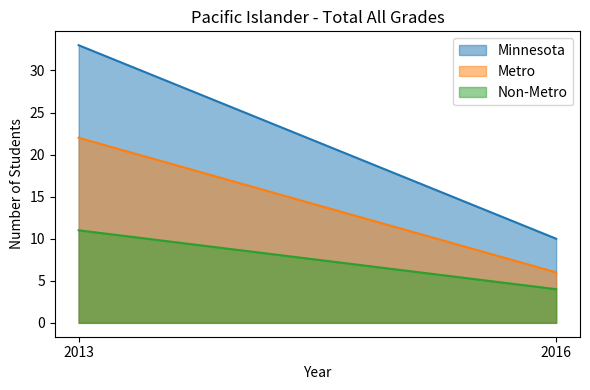

Is the value of Minnesota at 2013 greater than the value of Metro at 2013?

Yes